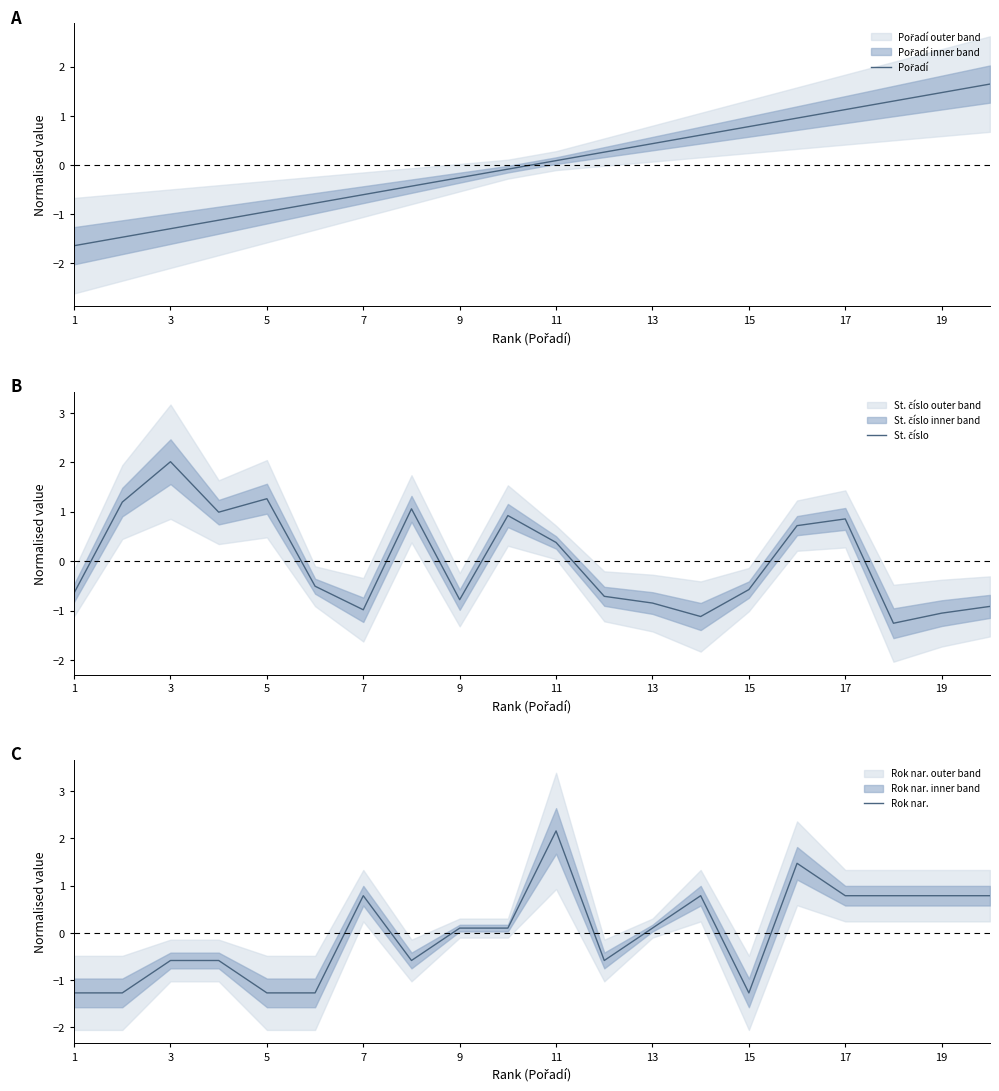

At which label does Rok nar. first exceed 0?

7